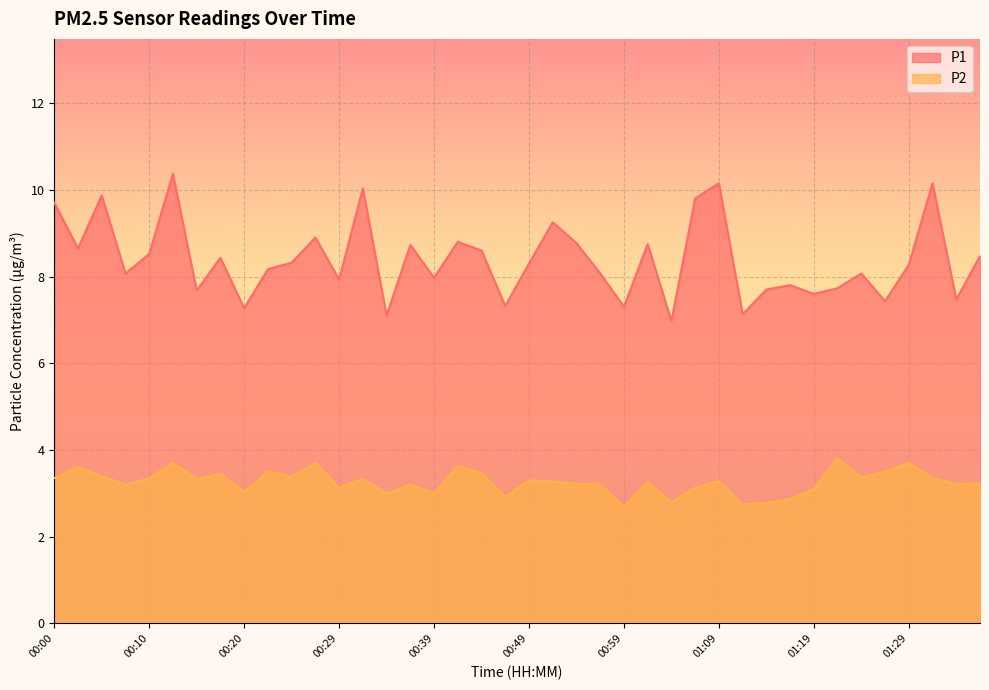

At 00:44, list the series in order from largest to smallest.

P1, P2